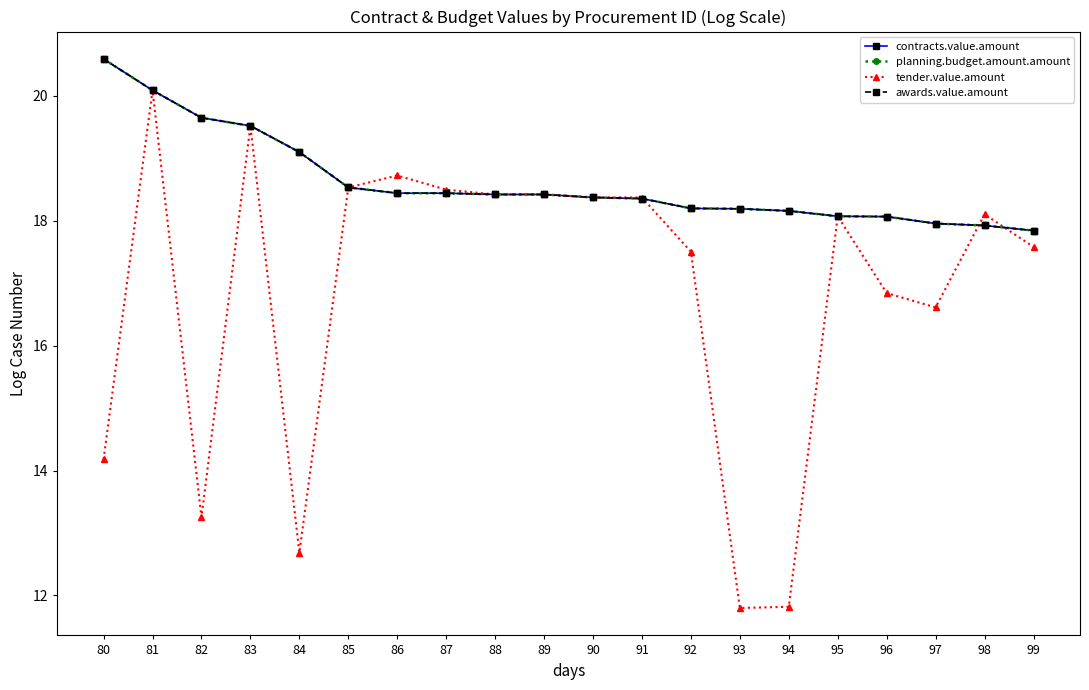

What is the difference between the awards.value.amount values at 84 and 98?

1.2